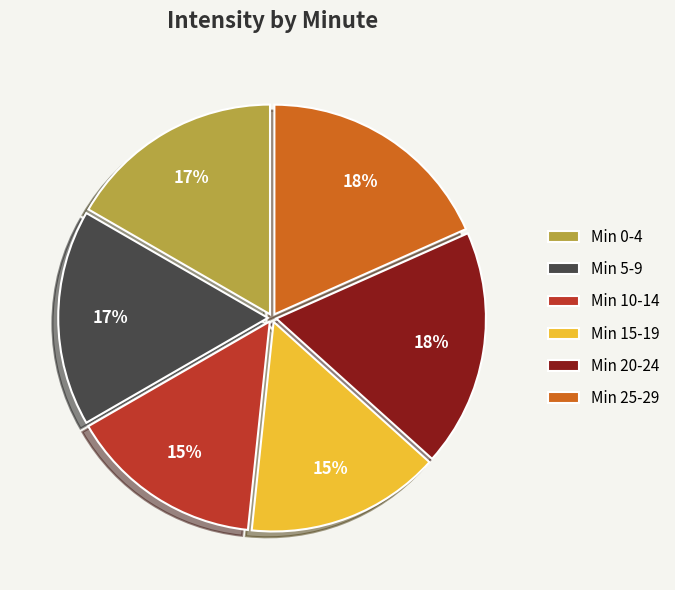

Is the sum of Min 10-14 and Min 5-9 greater than half?

No